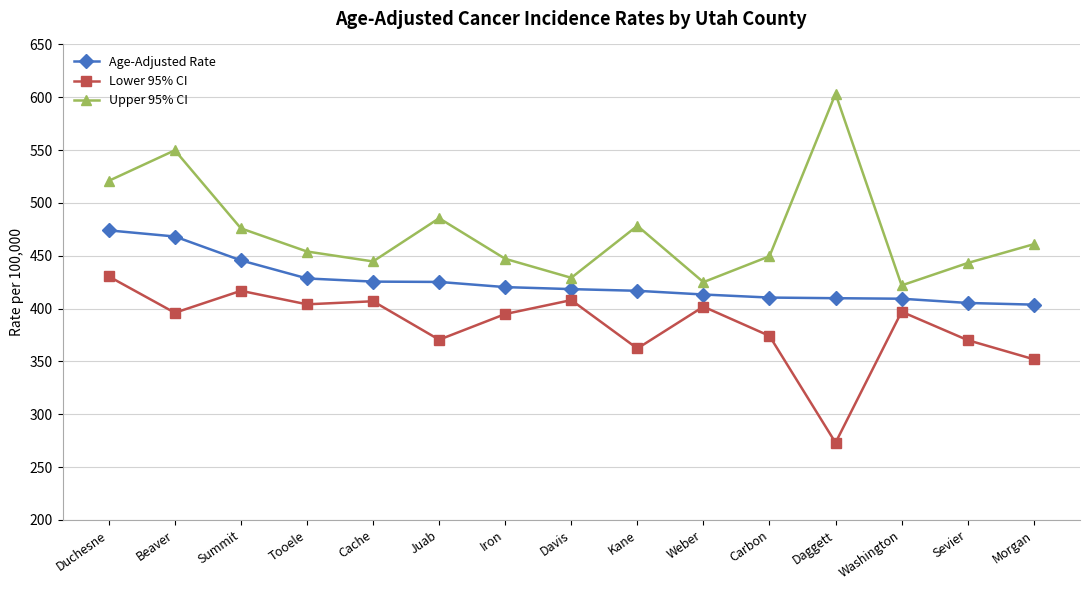

At which label does Upper 95% CI reach its peak?

Daggett